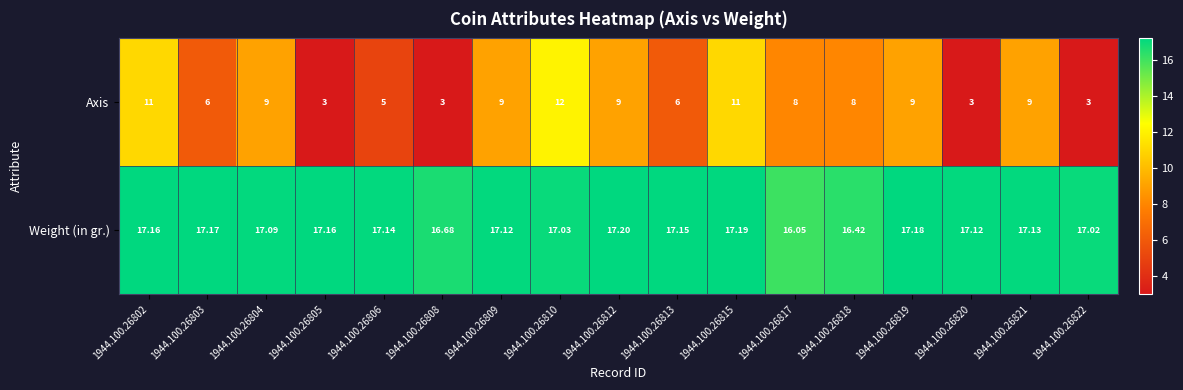

Which series changed the most between 1944.100.26803 and 1944.100.26810?

Axis